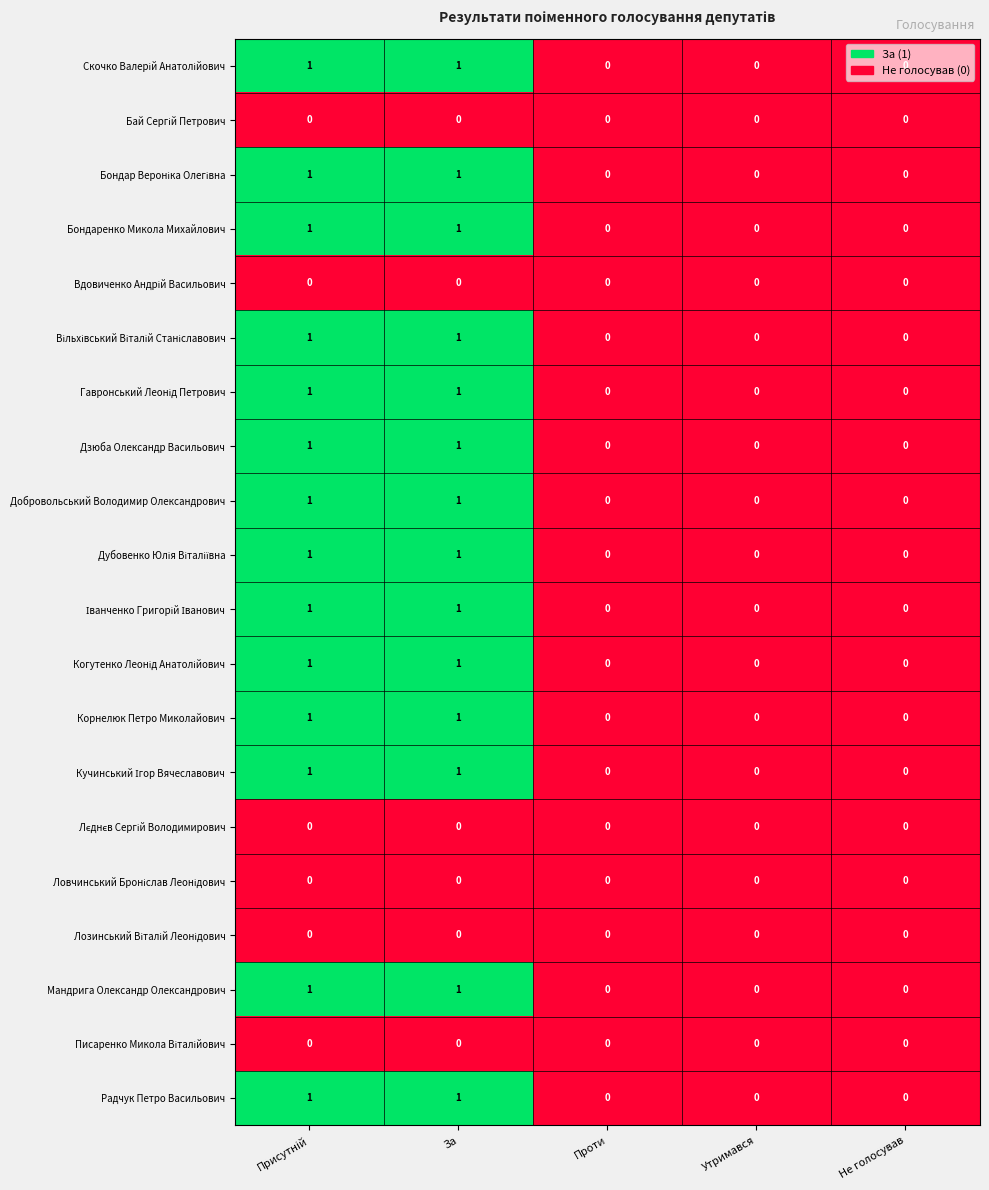

The value of Бондаренко Микола Михайлович at Утримався is 0. True or false?

True